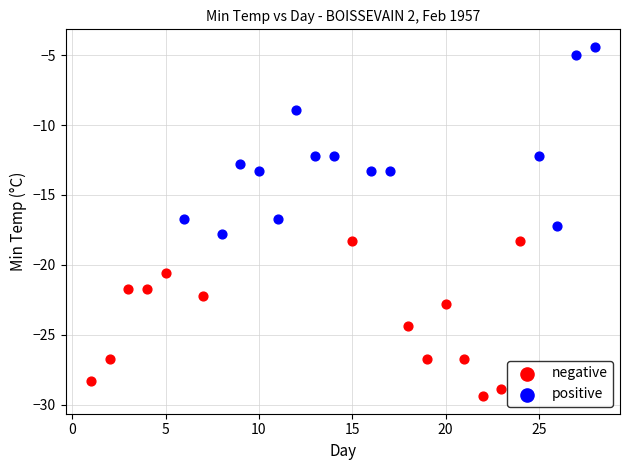

What are all the series names shown in the legend?

negative, positive